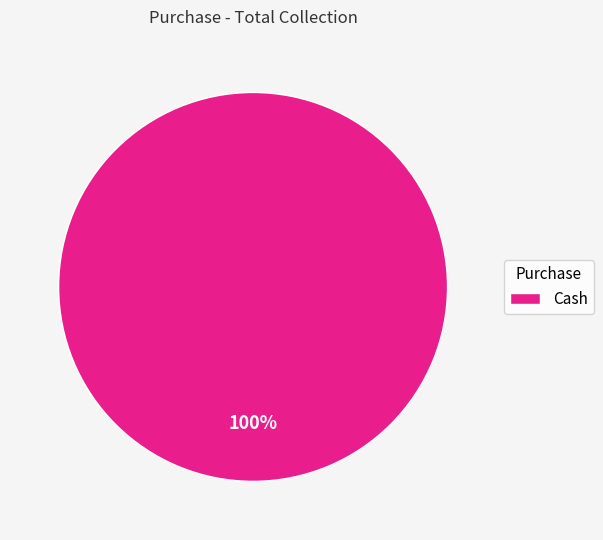

The Cash slice represents 100% of the pie. True or false?

True